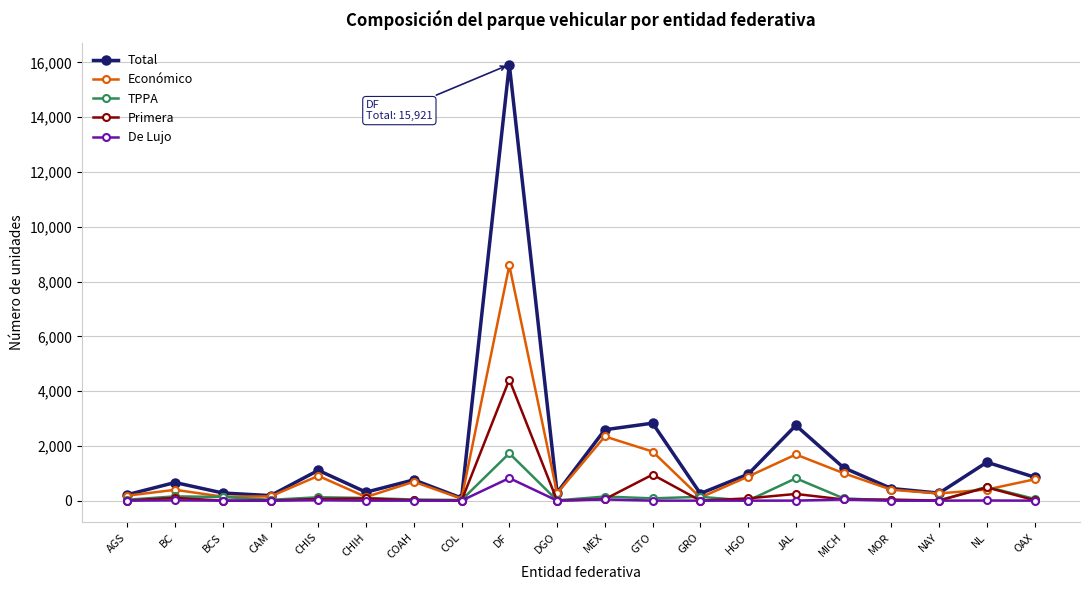

True or false: TPPA has more than 1 points higher than both neighbors.

True